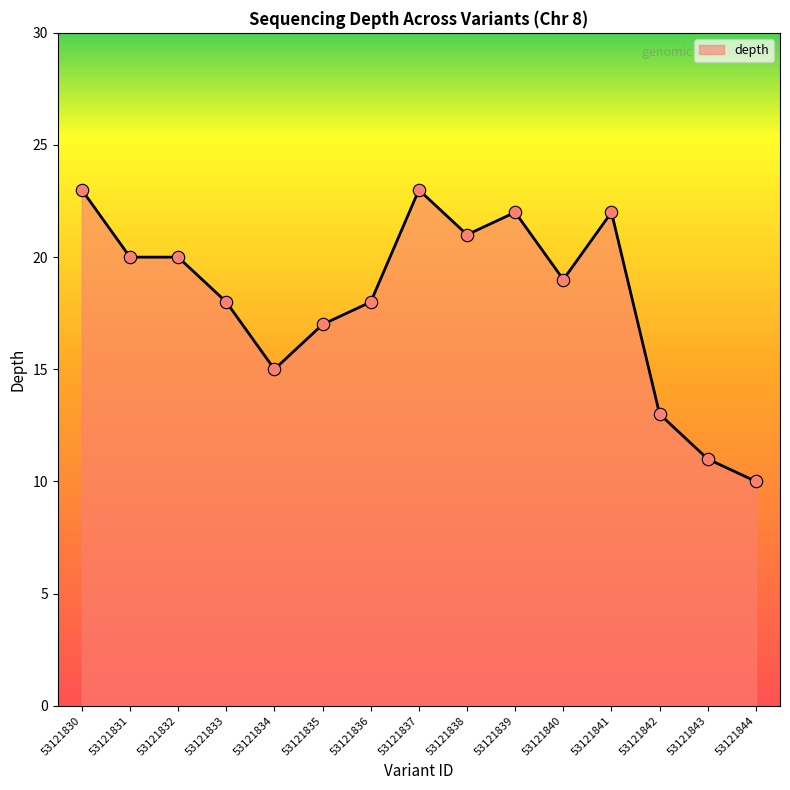

Approximately how many times larger is the value at 53121834 compared to 53121833?

0.8